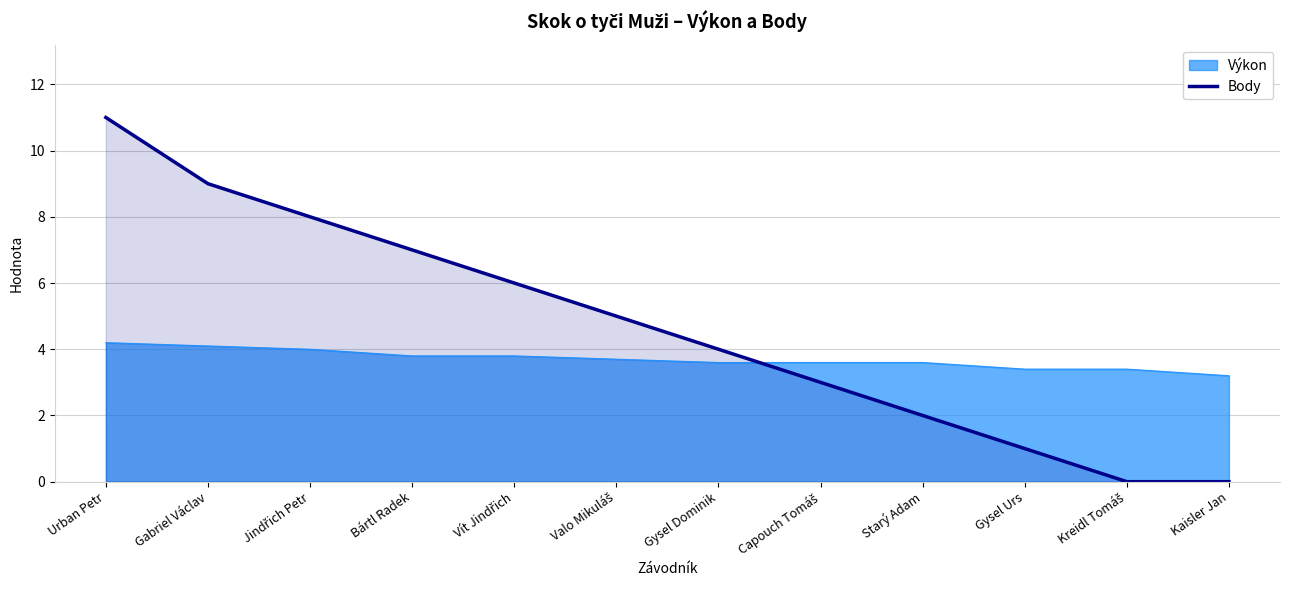

Which series has the largest total across all categories?

Body